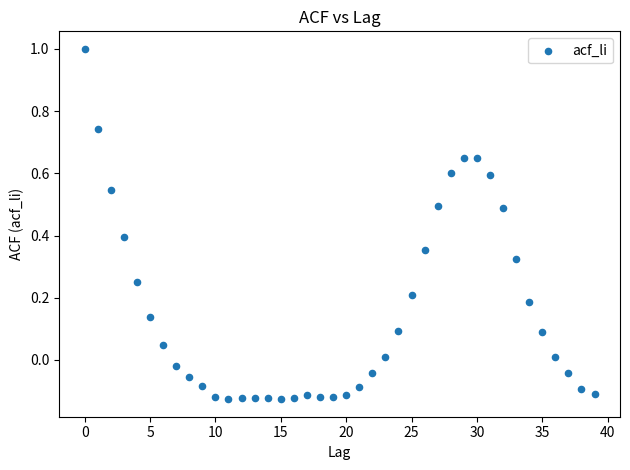

What is the range of Y values (max minus min)?

1.1